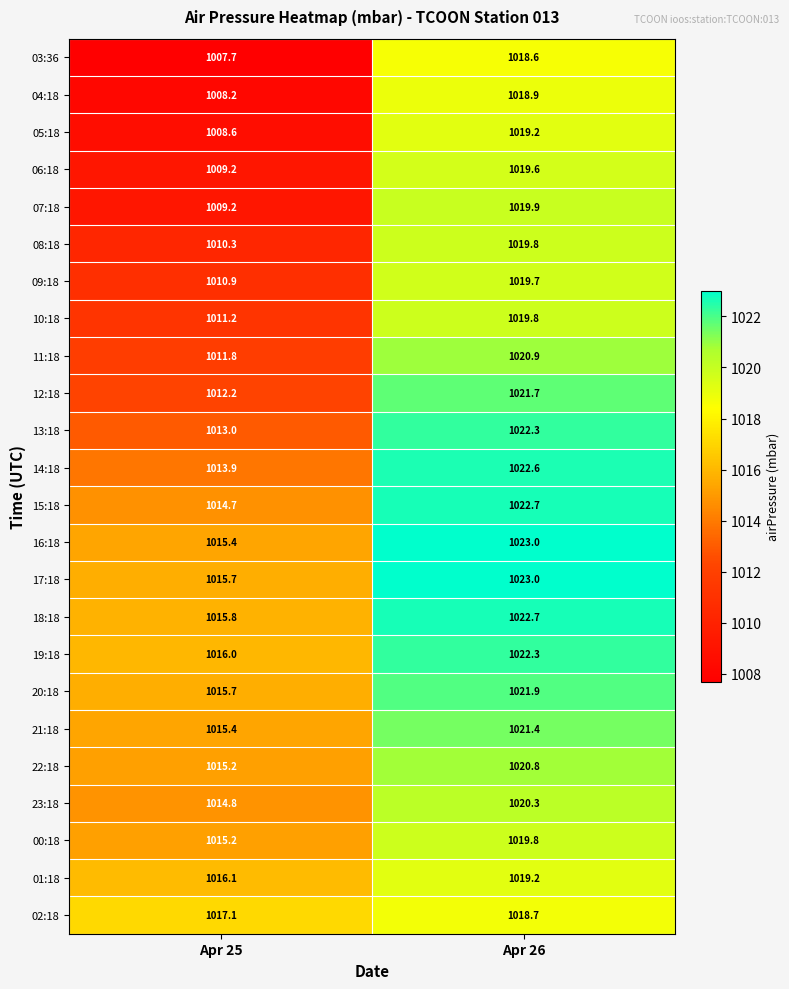

What is the difference between the highest and lowest values at Apr 26?

4.4